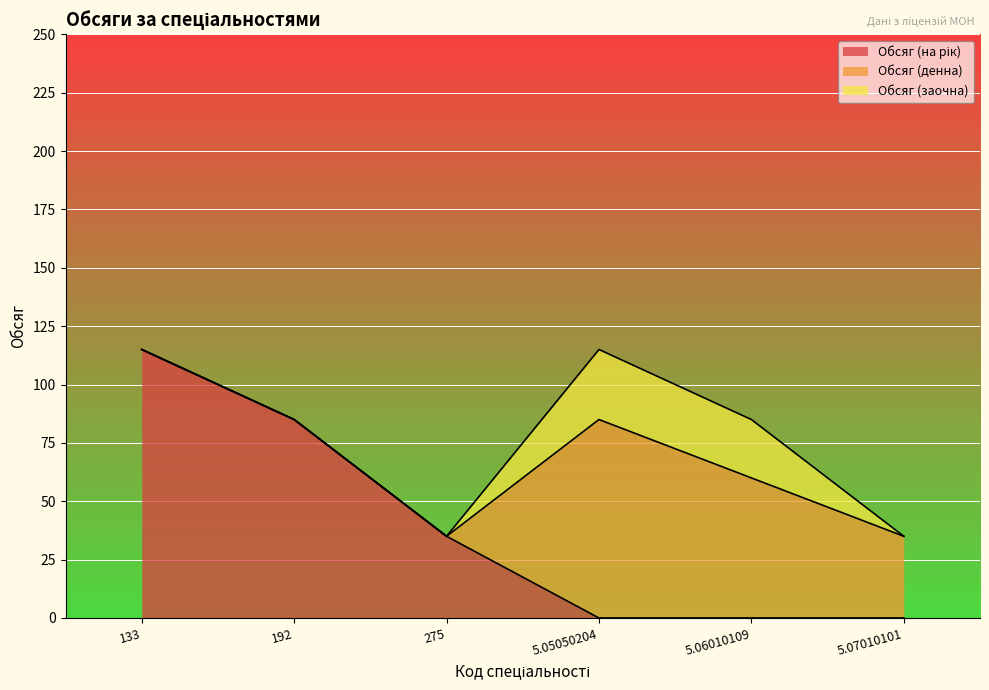

How many categories are shown in the chart?

6